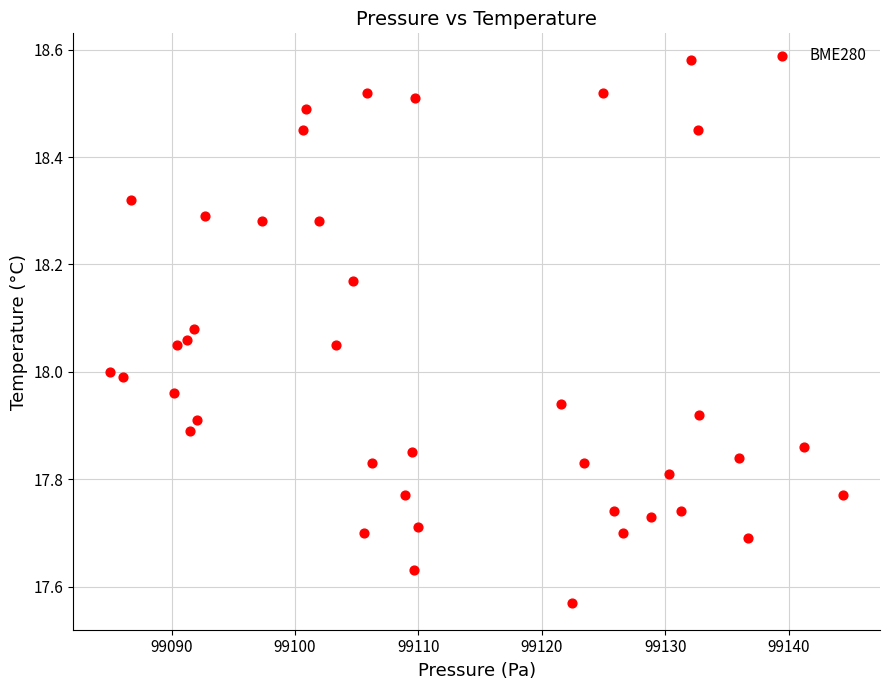

What is the range of Y values (max minus min)?

1.0